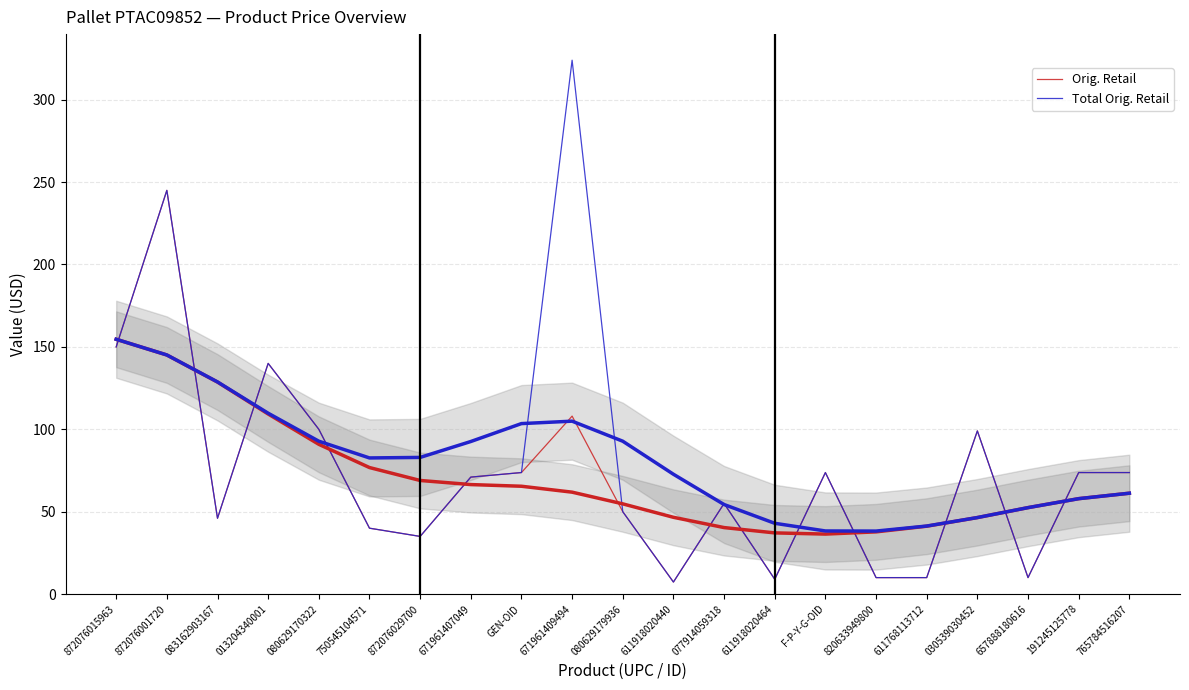

What is the lowest value of the Total Orig. Retail series?

7.3